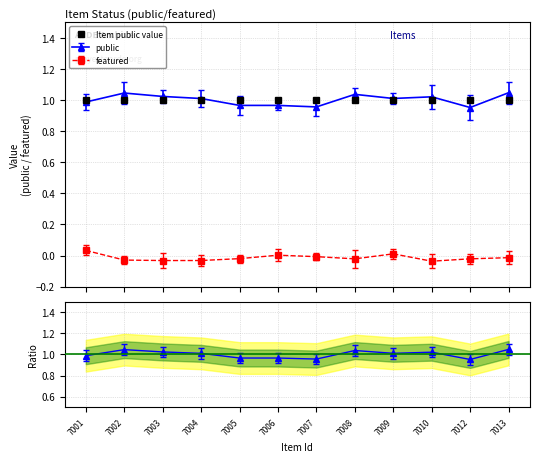

Is the value of featured at 7001 greater than the value of public at 7004?

No